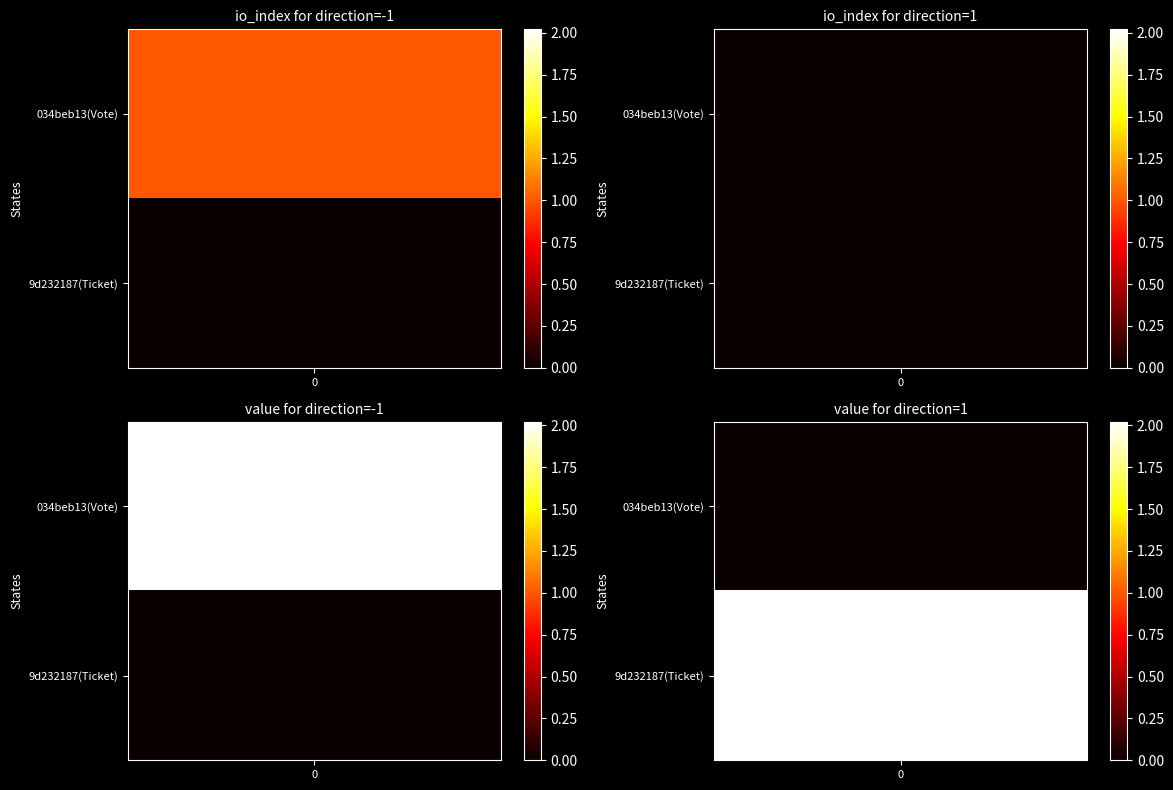

The value of 034beb13c759c383633167710bf823b694f5454 at direction is 0. True or false?

False